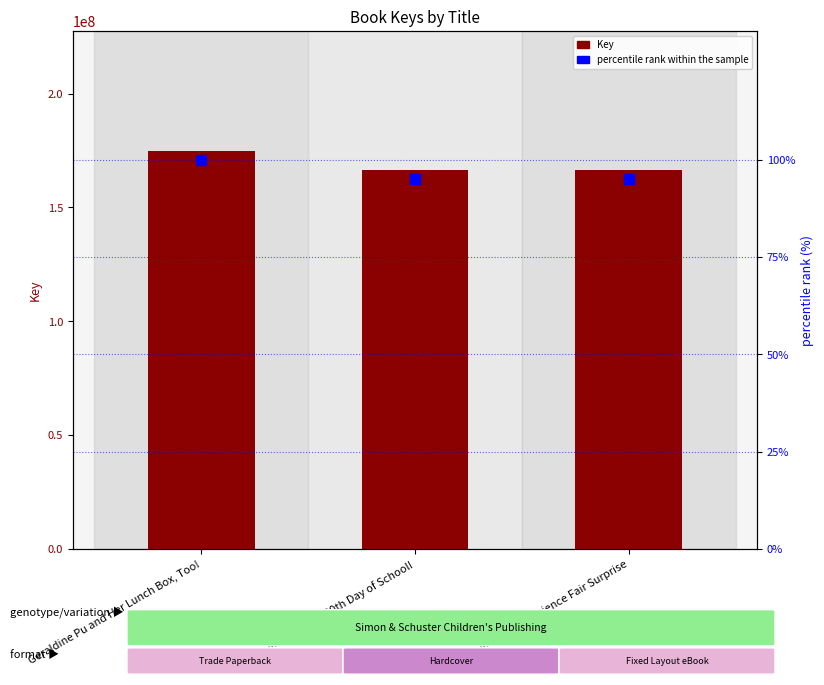

Is the value of Key at Geraldine Pu and Her Lunch Box, Too! greater than the value of percentile rank within the sample at Geraldine Pu and Her Lunch Box, Too!?

Yes